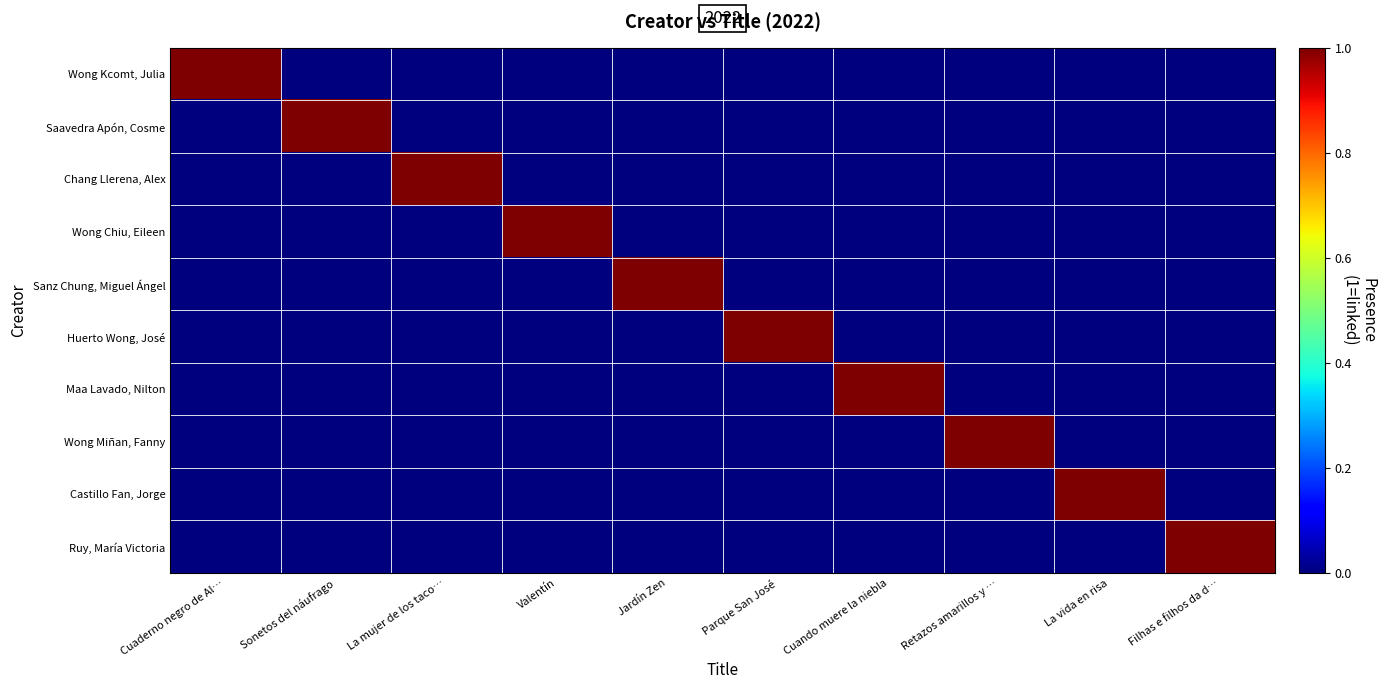

What is the total value across all series at Filhas e filhos da d…?

1